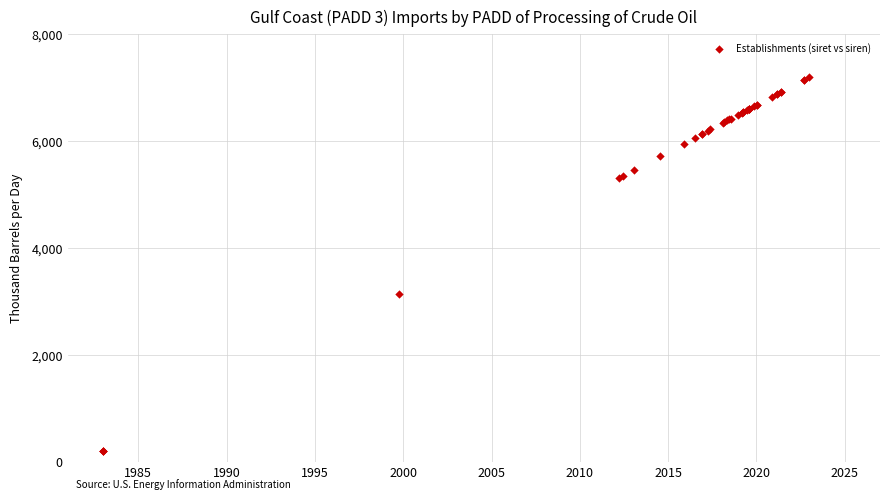

What Y value in the scatter plot is closest to 3700?

3134.0